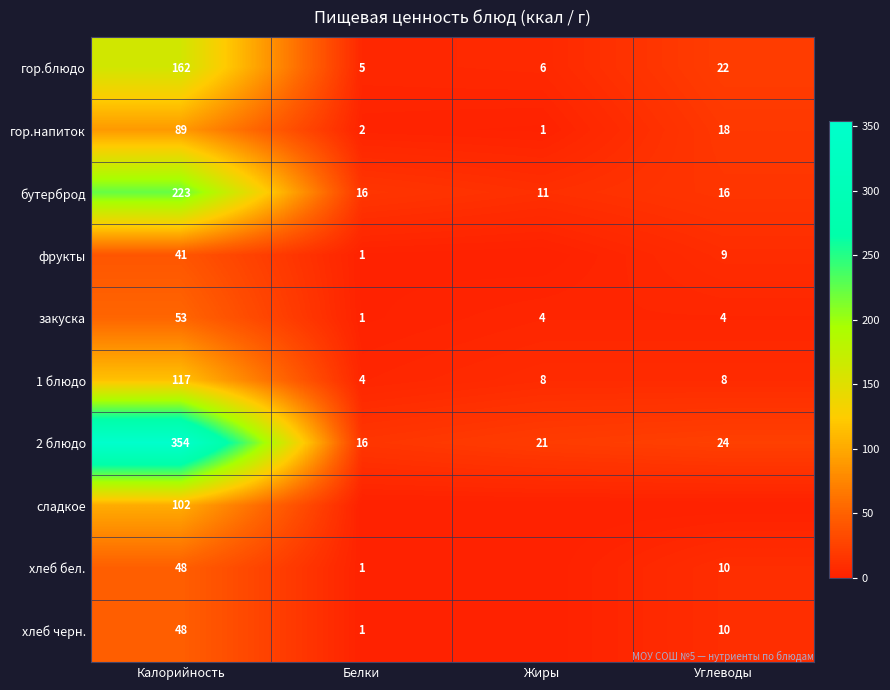

Where does the гор.блюдо series first go above 22?

Калорийность